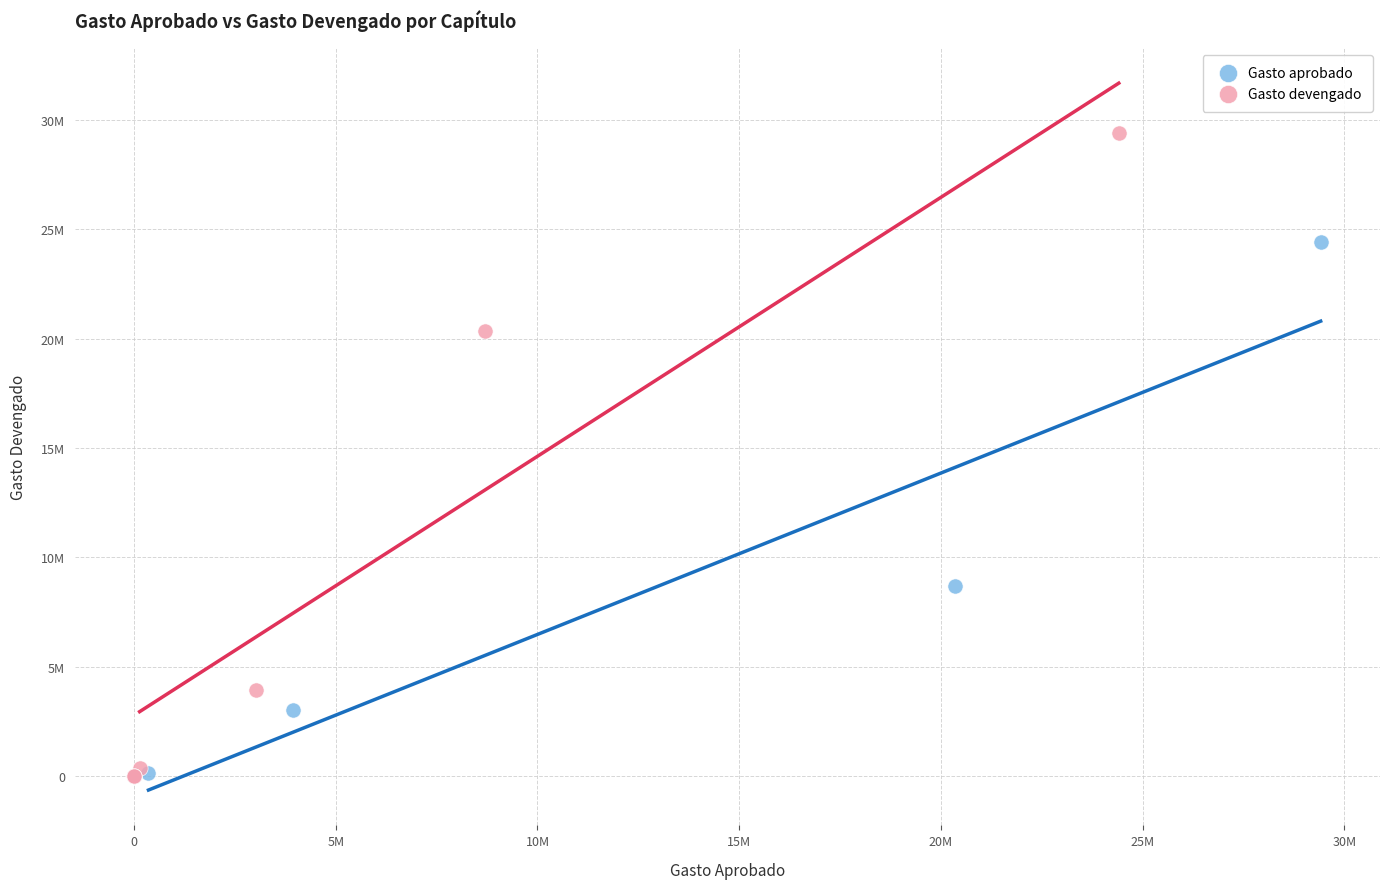

Which series contains the highest Y value?

Gasto devengado